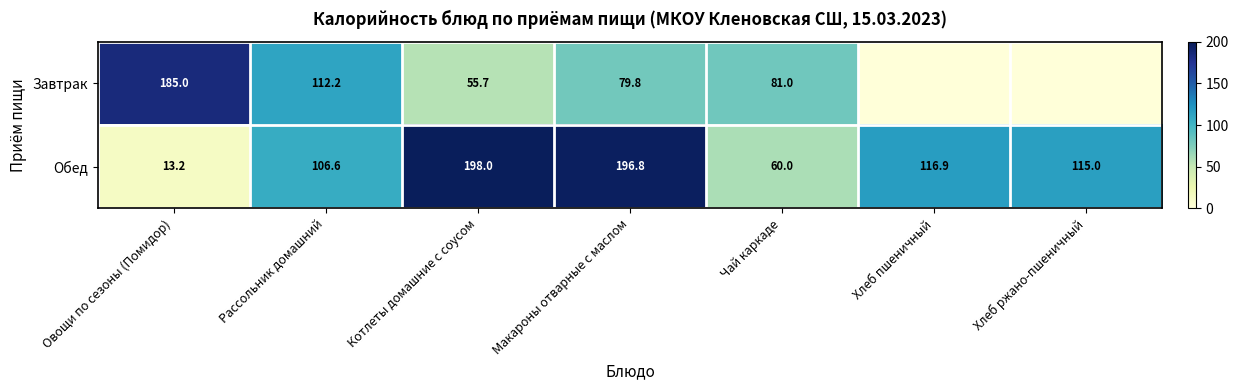

What is the total value across all series at Макароны отварные с маслом?

276.6